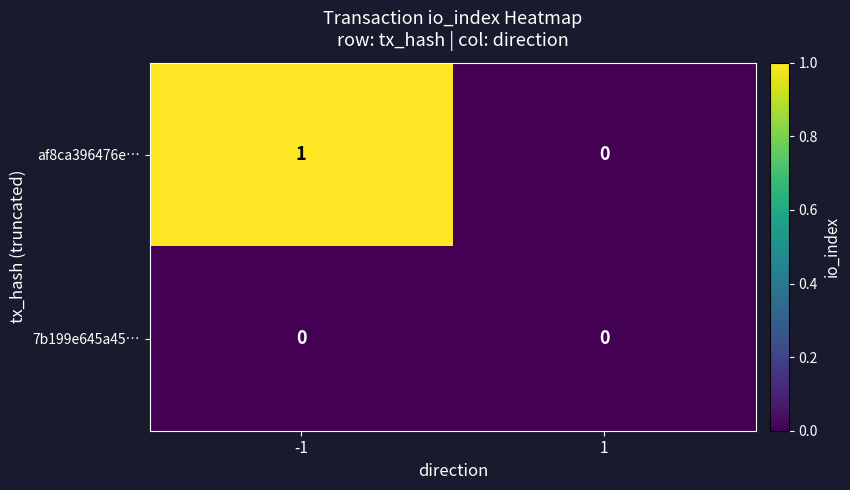

Which series has the largest total across all categories?

af8ca396476e…